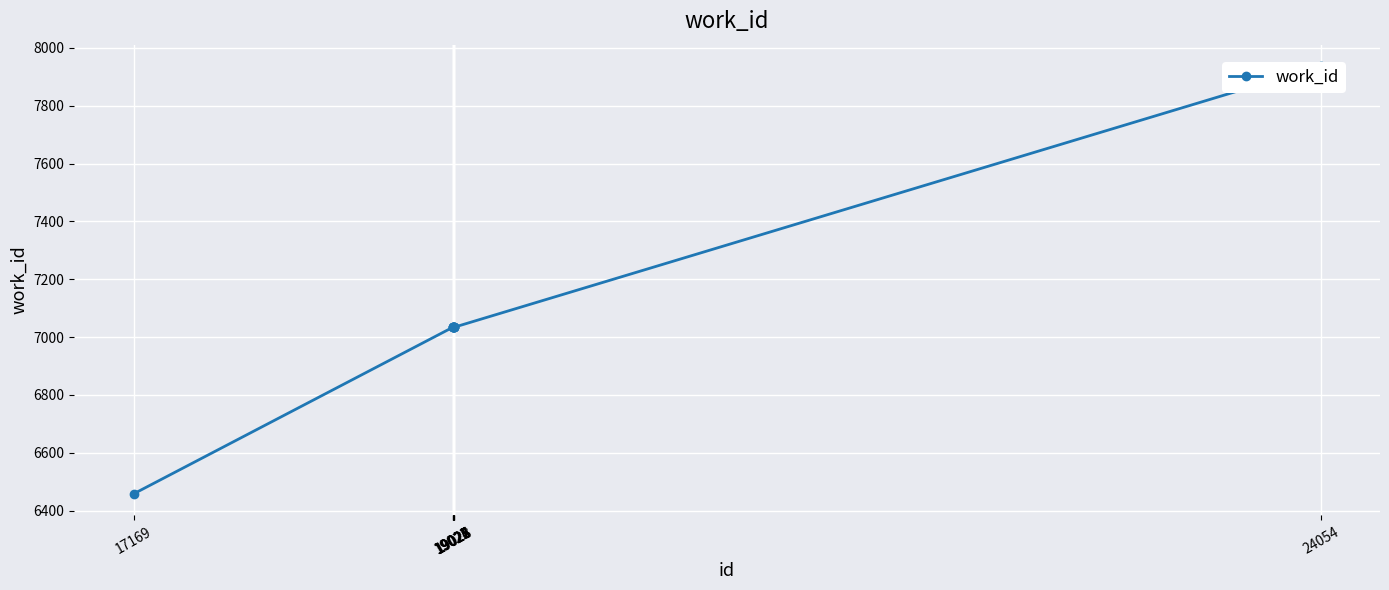

What is the value of the 6th point from the left?

7034